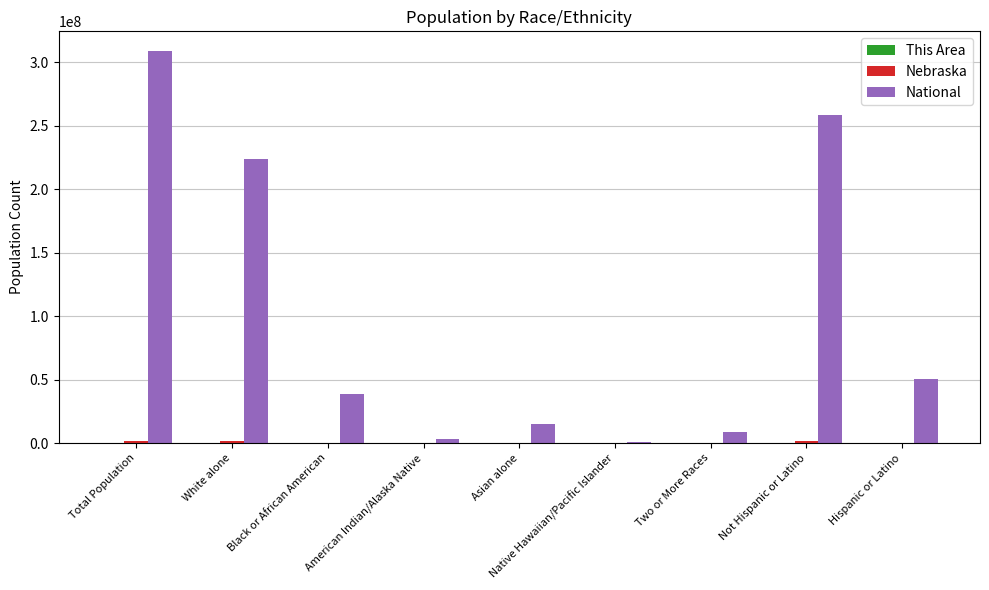

What is the maximum value shown in the chart?

308745538